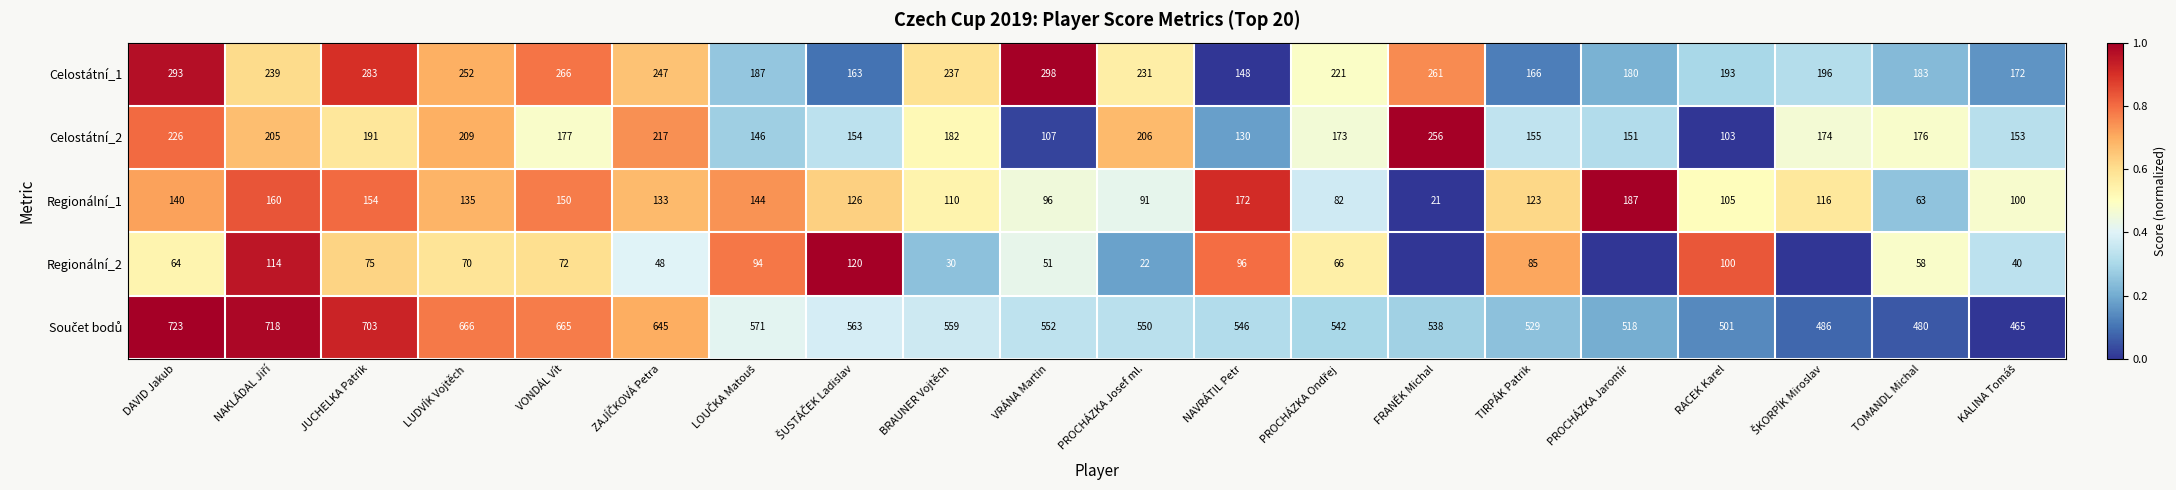

True or false: Celostátní_1 has a value of 274 at TOMANDL Michal.

False